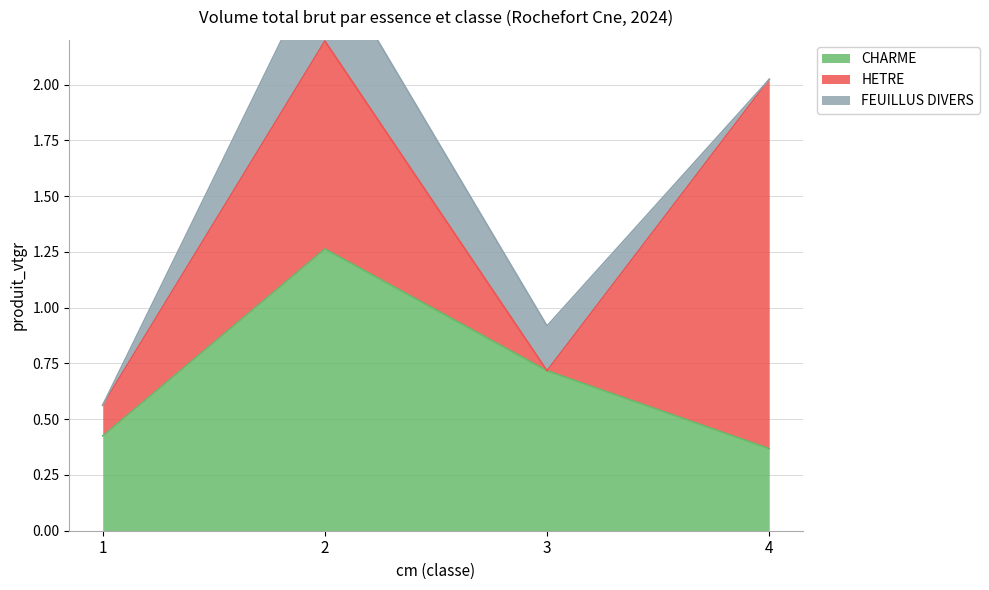

At which category does CHARME reach its first local peak?

2